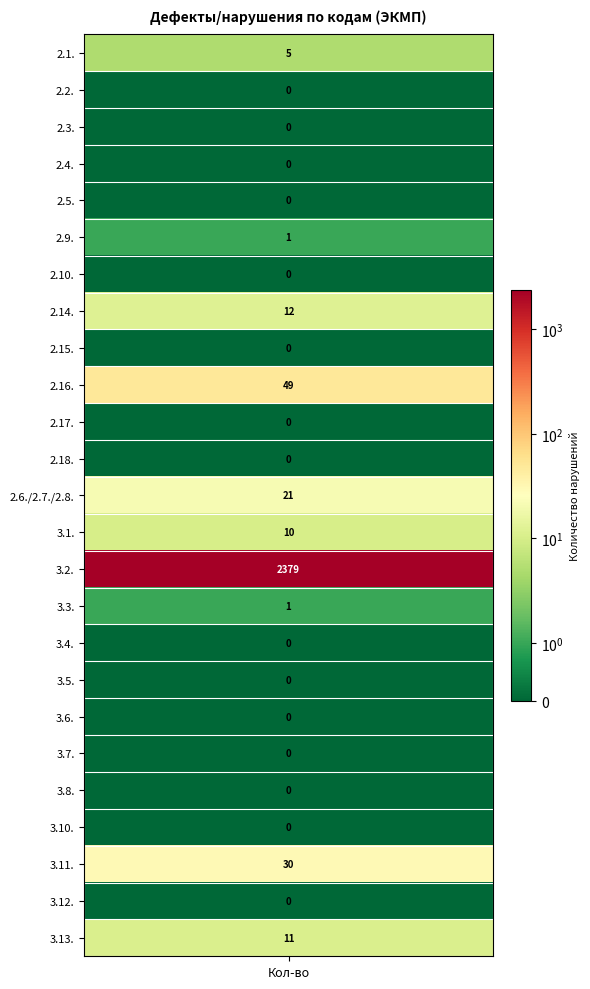

What is the maximum value shown in the chart?

2379